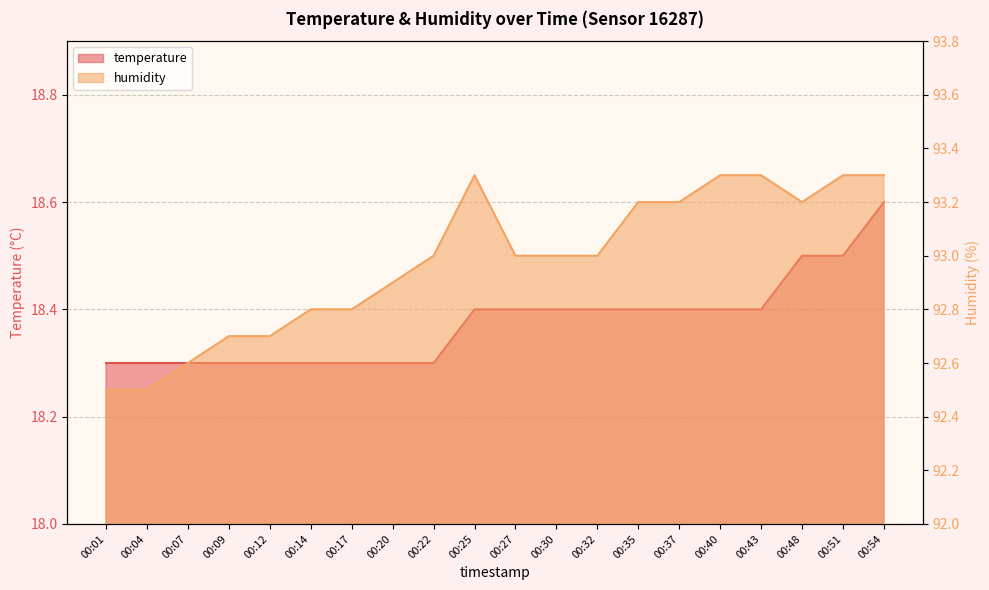

The humidity series shows 155.3 at 00:04. True or false?

False